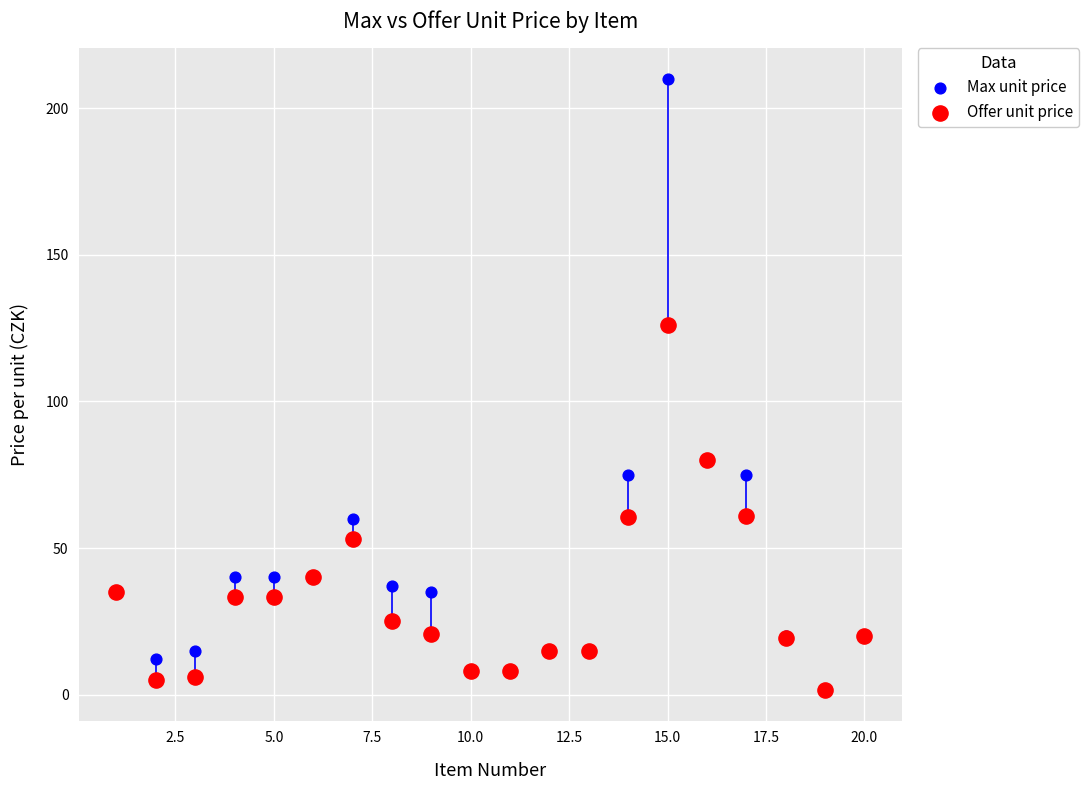

Which series reaches the maximum Y coordinate?

Max unit price